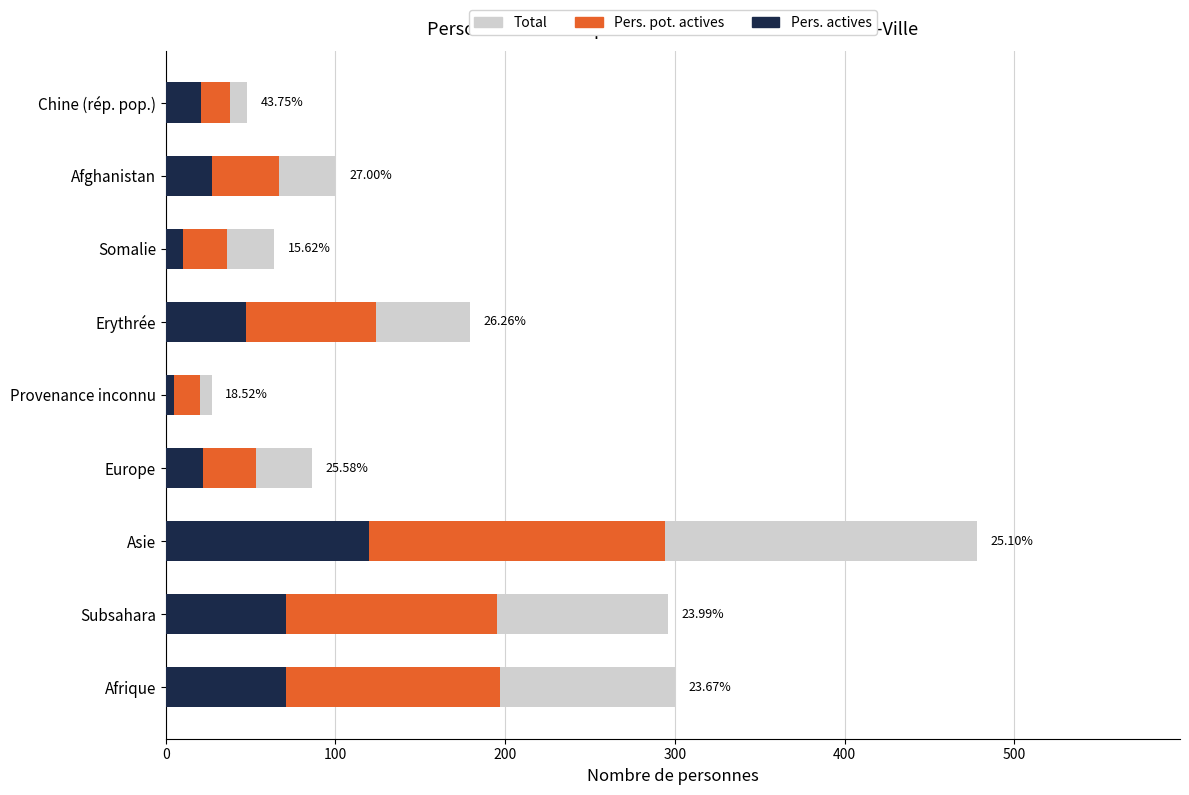

What is the sum of all Pers. pot. actives values?

1024